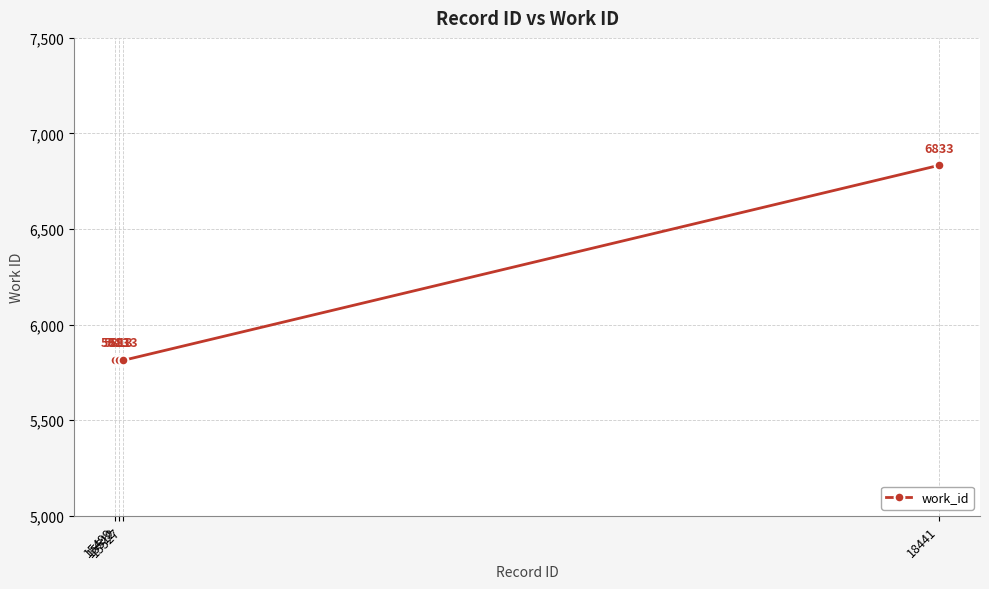

What is the value of the 3rd point from the left?

5813